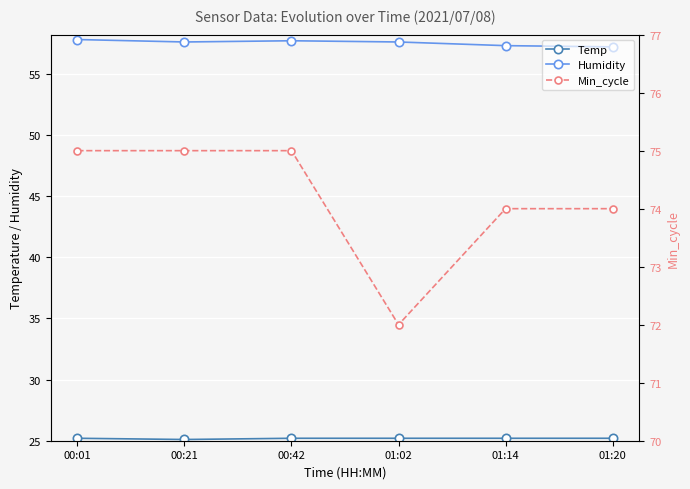

Which series has the largest range (max minus min)?

Min_cycle